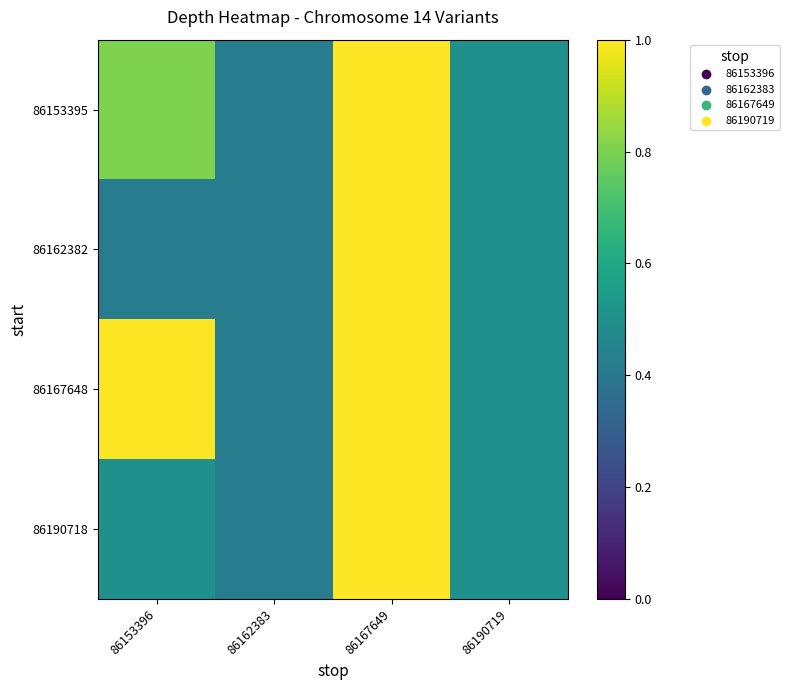

Which has a higher value, 86190719 or 86162383?

86190719